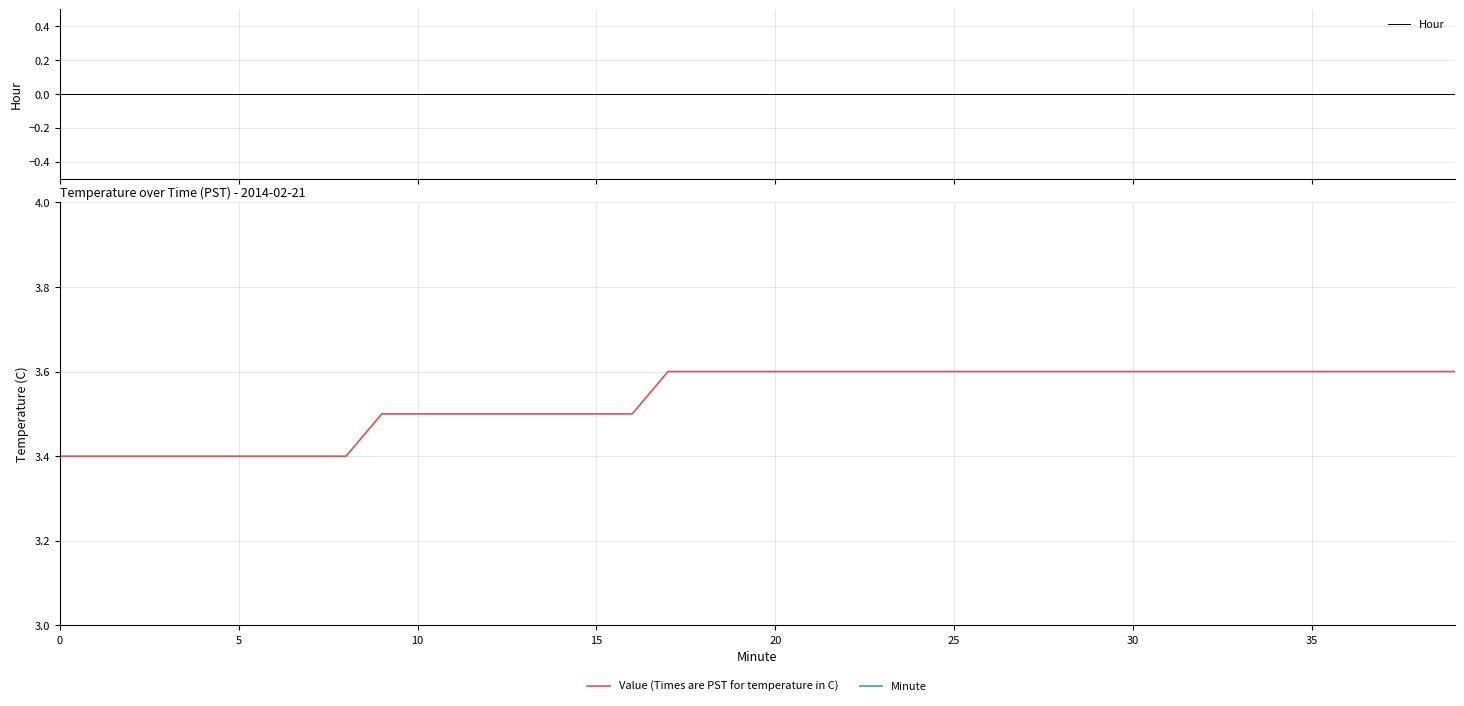

What is the label of the 16th point from the right?

24